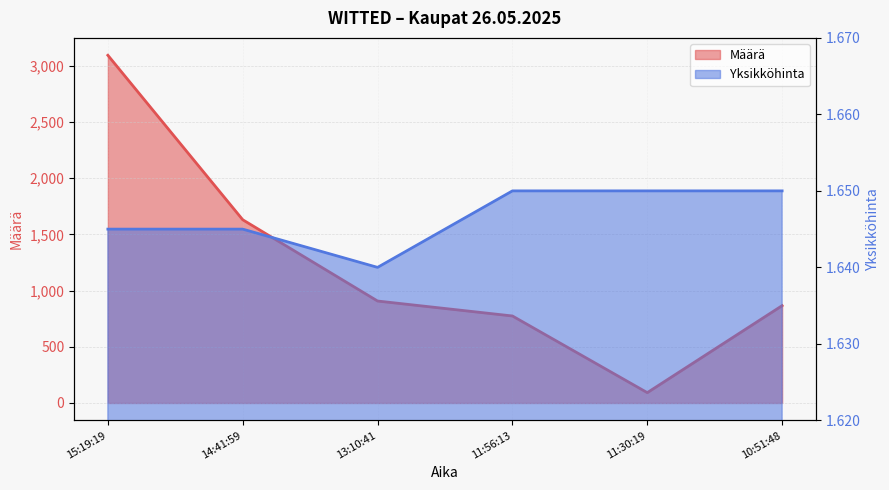

What is the label of the 2nd point from the right?

11:30:19